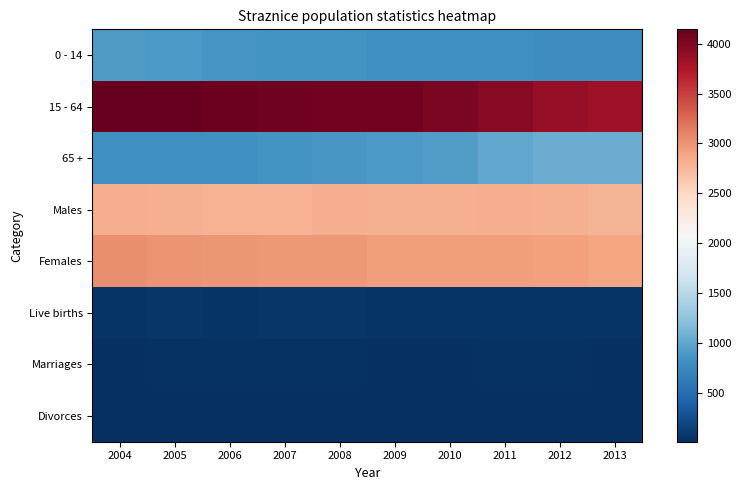

Reading right to left, list all the values displayed in this chart.

0 - 14: 2013=789	2012=799	2011=806	2010=803	2009=807	2008=841	2007=841	2006=863	2005=889	2004=901
15 - 64: 2013=3833	2012=3882	2011=3958	2010=4023	2009=4064	2008=4077	2007=4088	2006=4108	2005=4131	2004=4143
65 +: 2013=1051	2012=1047	2011=1009	2010=930	2009=884	2008=874	2007=845	2006=817	2005=809	2004=815
Males: 2013=2787	2012=2808	2011=2826	2010=2814	2009=2812	2008=2823	2007=2797	2006=2803	2005=2819	2004=2829
Females: 2013=2886	2012=2920	2011=2947	2010=2942	2009=2943	2008=2969	2007=2977	2006=2985	2005=3010	2004=3030
Live births: 2013=46	2012=47	2011=53	2010=51	2009=47	2008=71	2007=67	2006=56	2005=66	2004=51
Marriages: 2013=27	2012=30	2011=28	2010=18	2009=27	2008=31	2007=39	2006=30	2005=28	2004=22
Divorces: 2013=23	2012=11	2011=18	2010=16	2009=12	2008=11	2007=15	2006=17	2005=17	2004=17